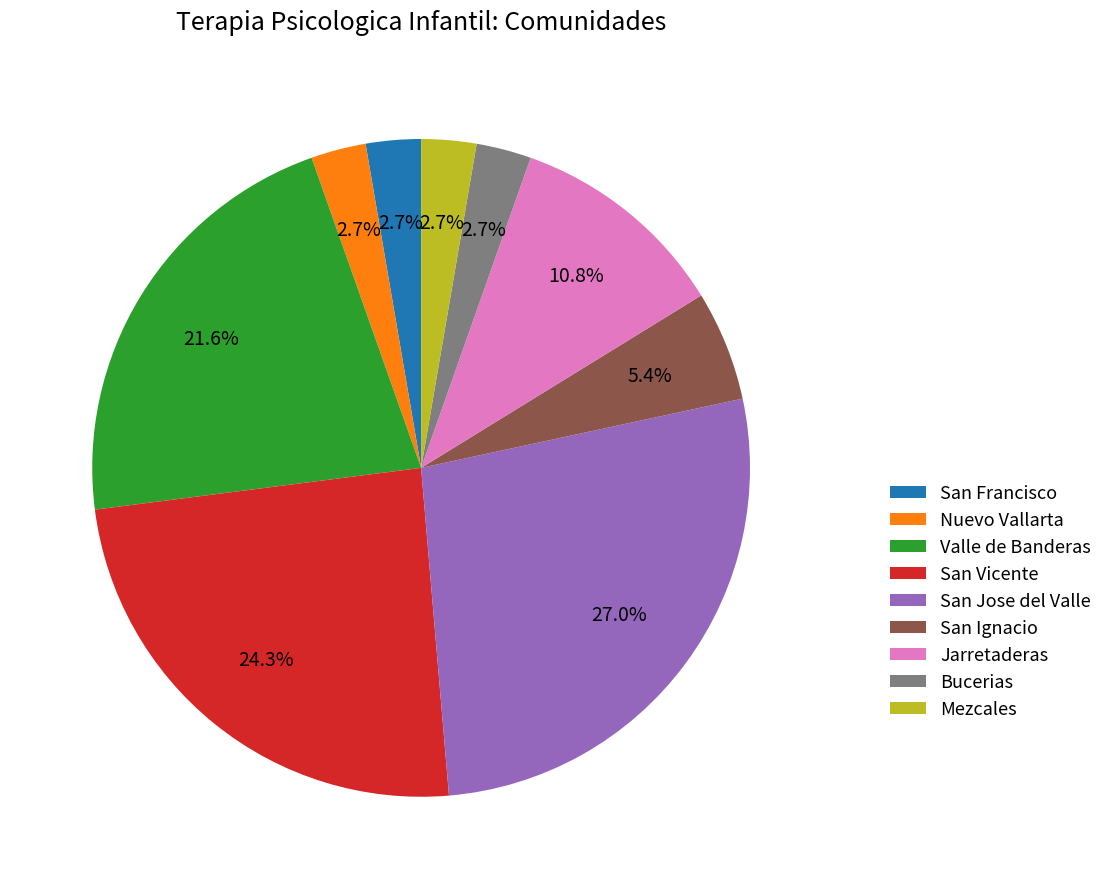

What is the largest slice in the pie chart?

San Jose del Valle